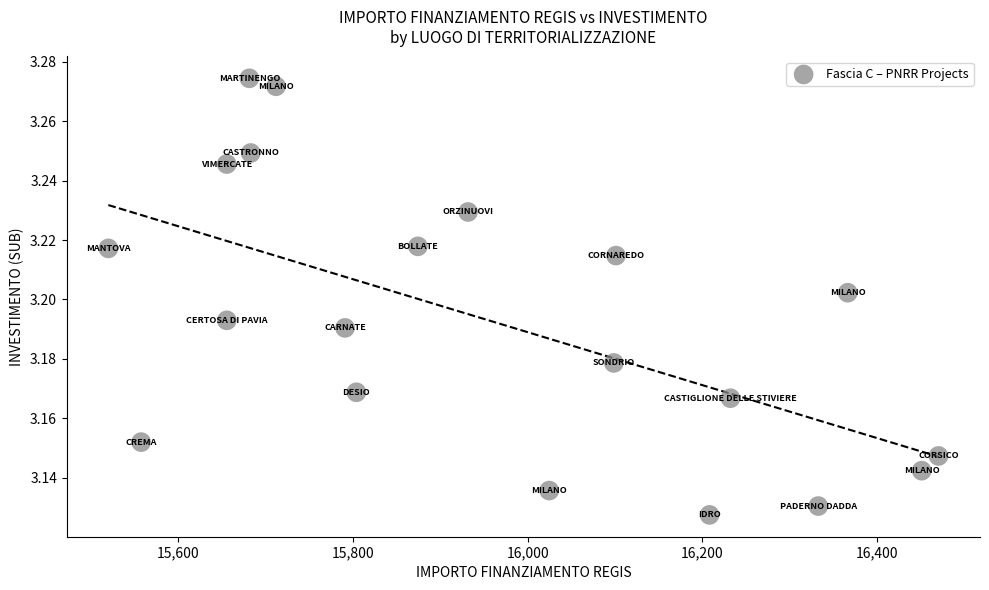

How many data points are displayed?

20